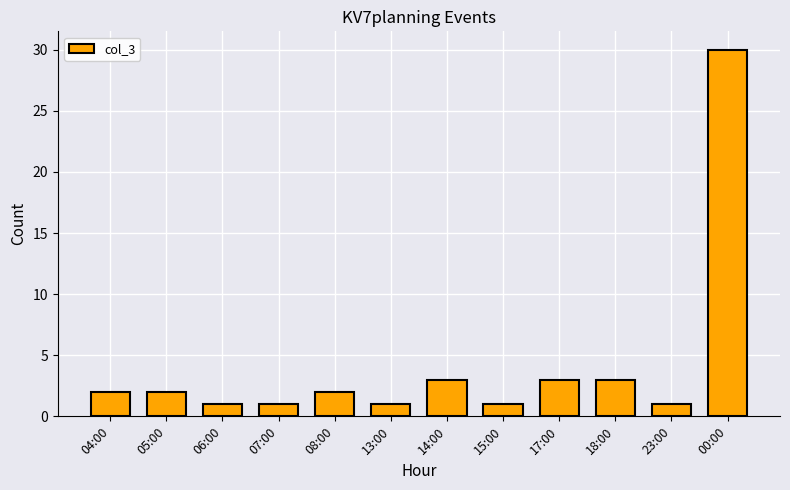

What is the difference between the second highest and second lowest values?

2